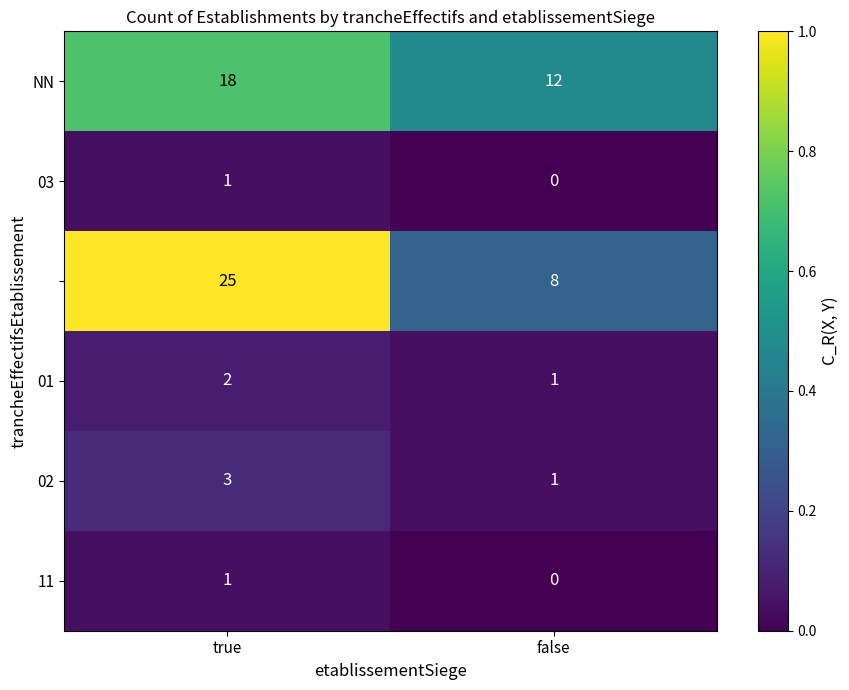

At which category is the sum across all series the highest?

true